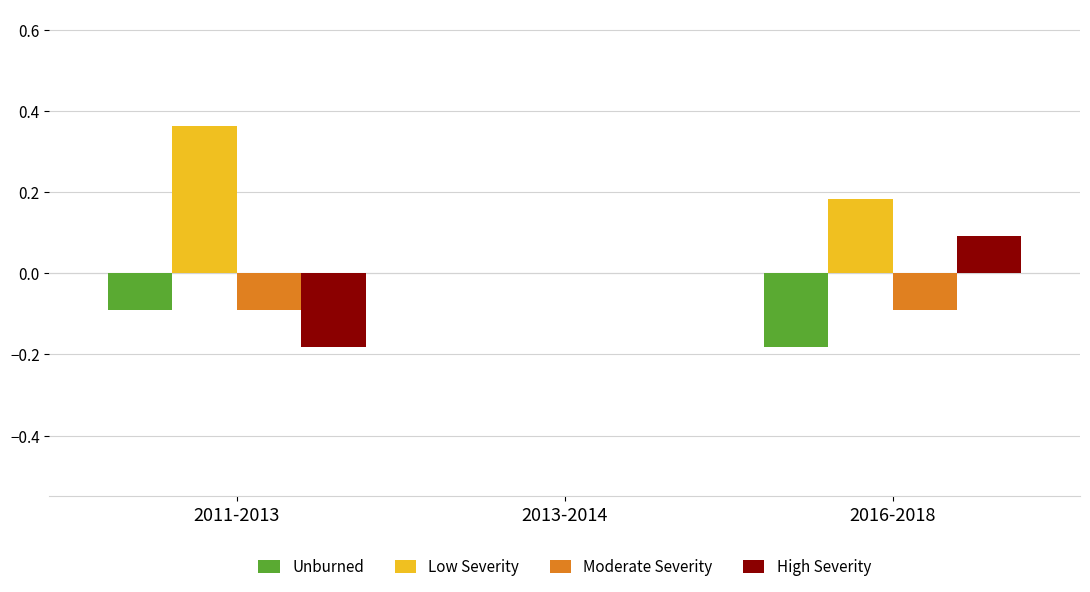

Which series has the largest total across all categories?

Low Severity